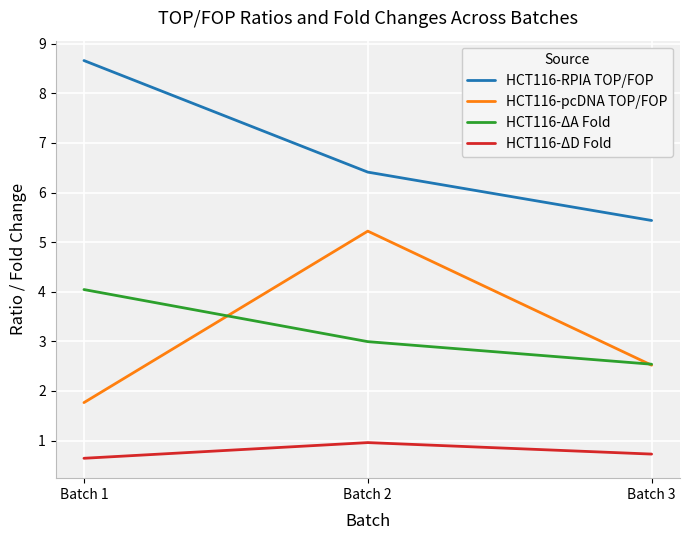

The HCT116-ΔD Fold series shows 0.6 at Batch 1. True or false?

True